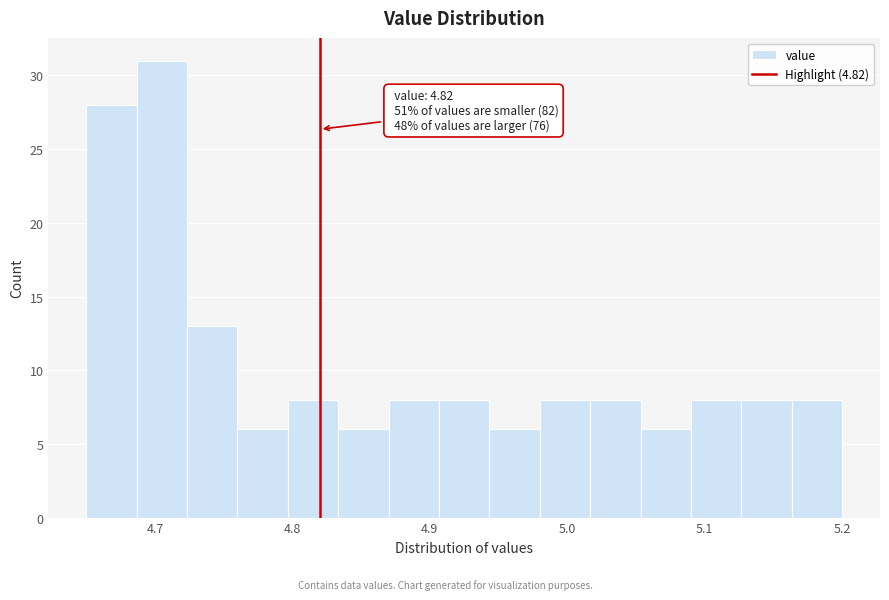

Around what value on the x-axis is the tallest bar? Give the approximate position of its centre, as read against the axis.

4.71